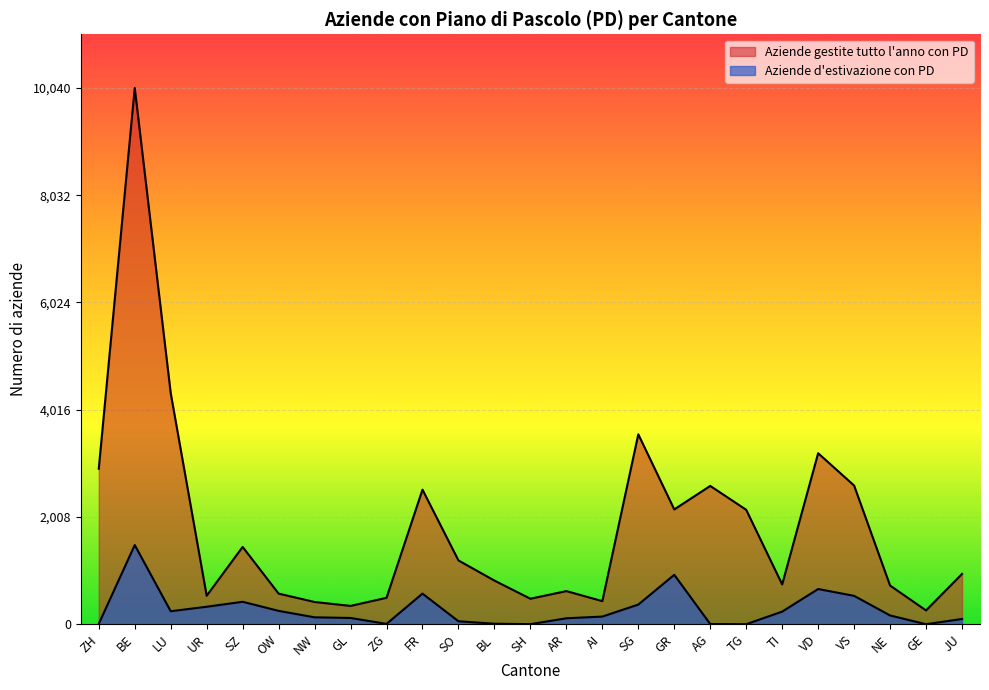

How many interior local peaks does the Aziende d'estivazione con PD series have?

5